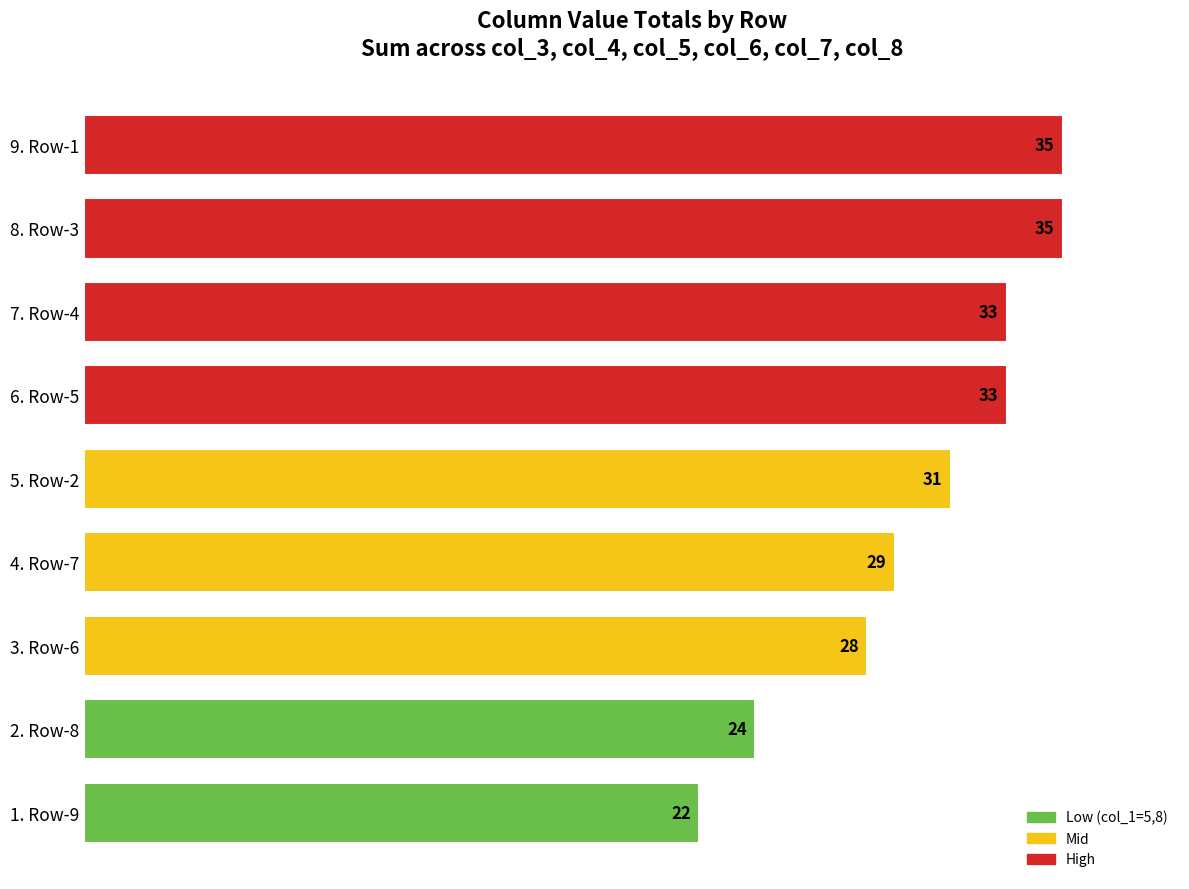

The value at 5. Row-2 is 50. True or false?

False